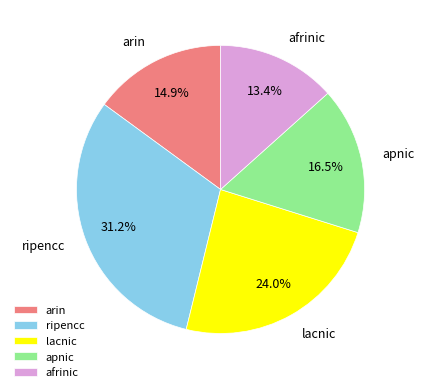

To the nearest percent, what percentage of the pie is lacnic?

24%